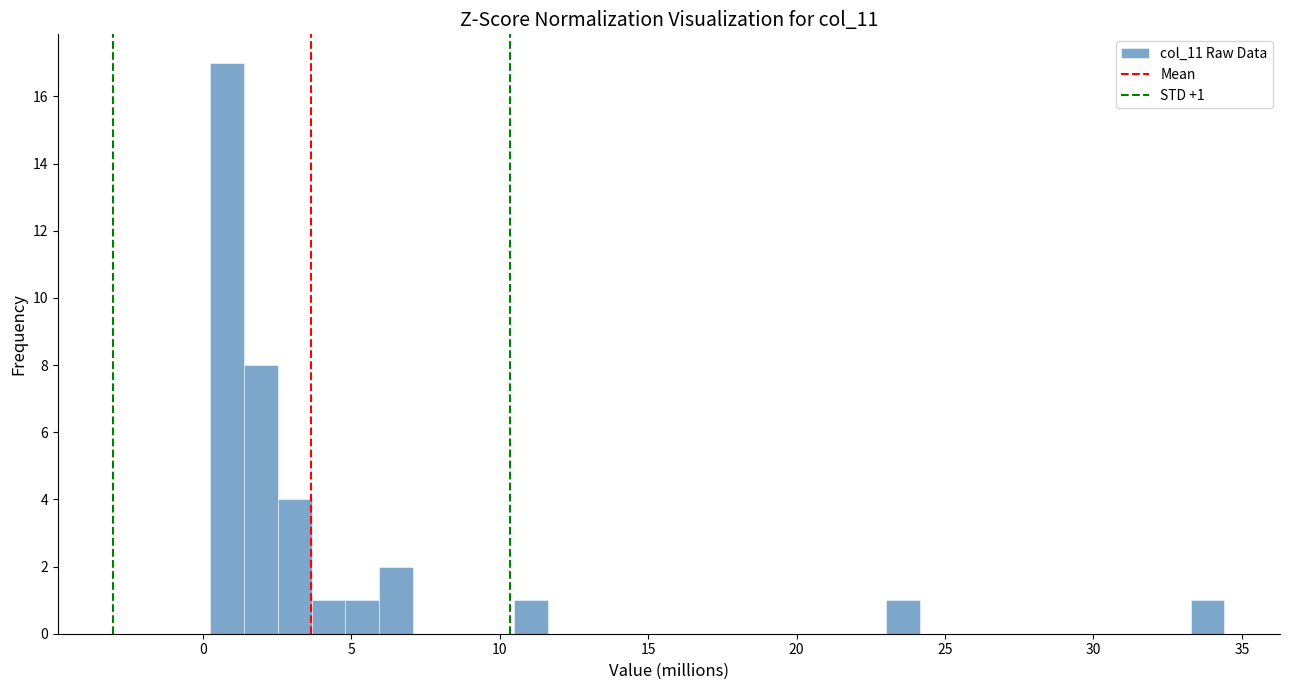

Around what value on the x-axis is the tallest bar? Give the approximate position of its centre, as read against the axis.

1.0